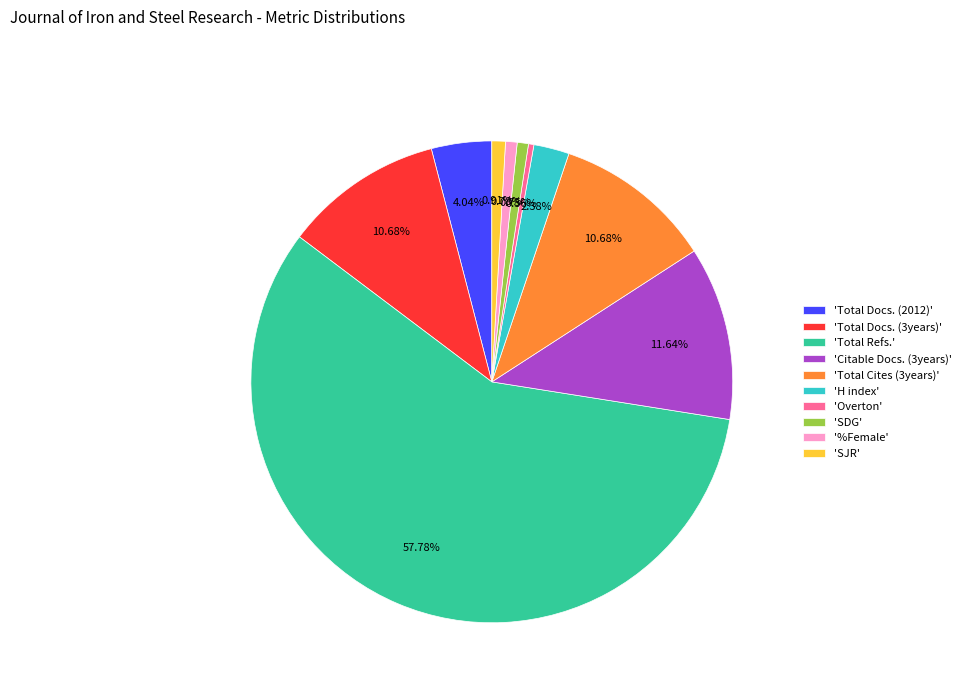

Which category has the biggest portion of the pie?

'Total Refs.'